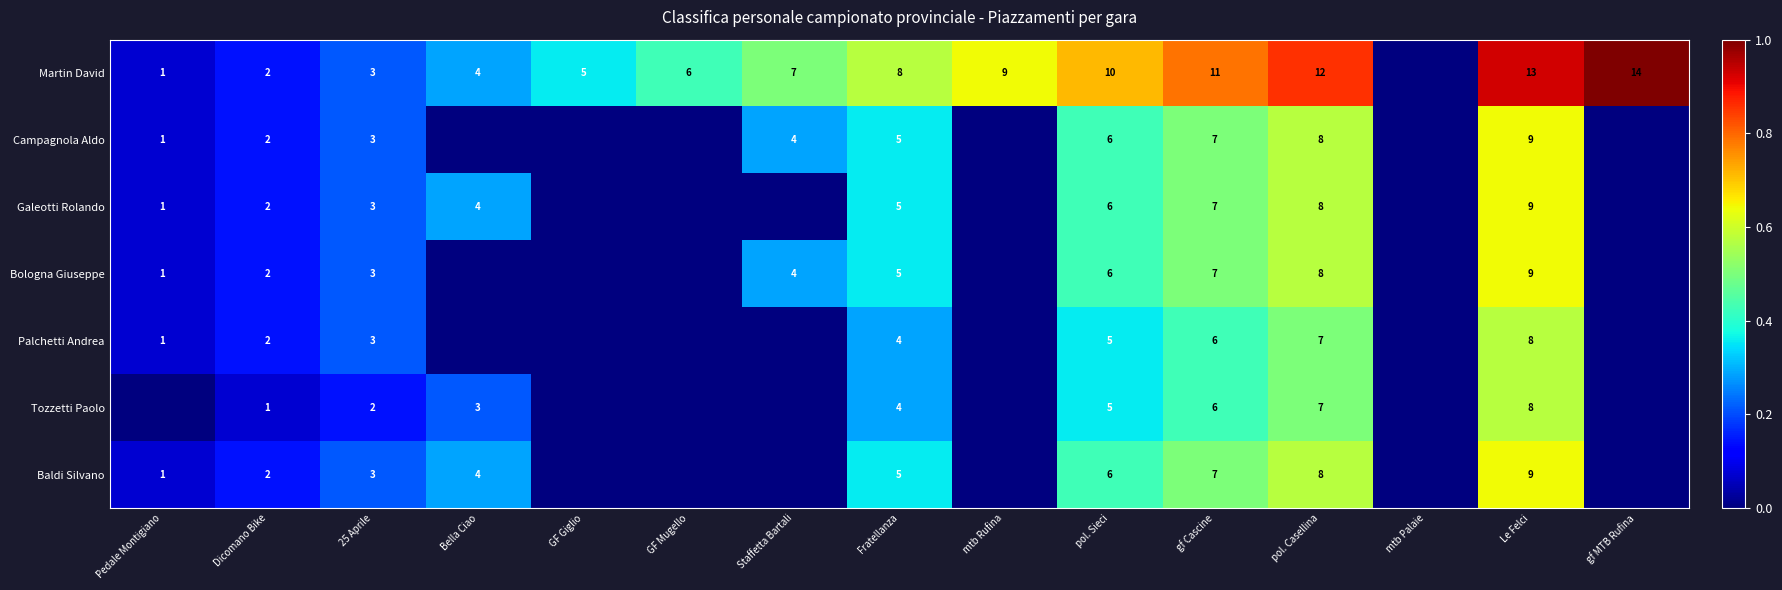

What is the difference between the highest and lowest values at Dicomano Bike?

1